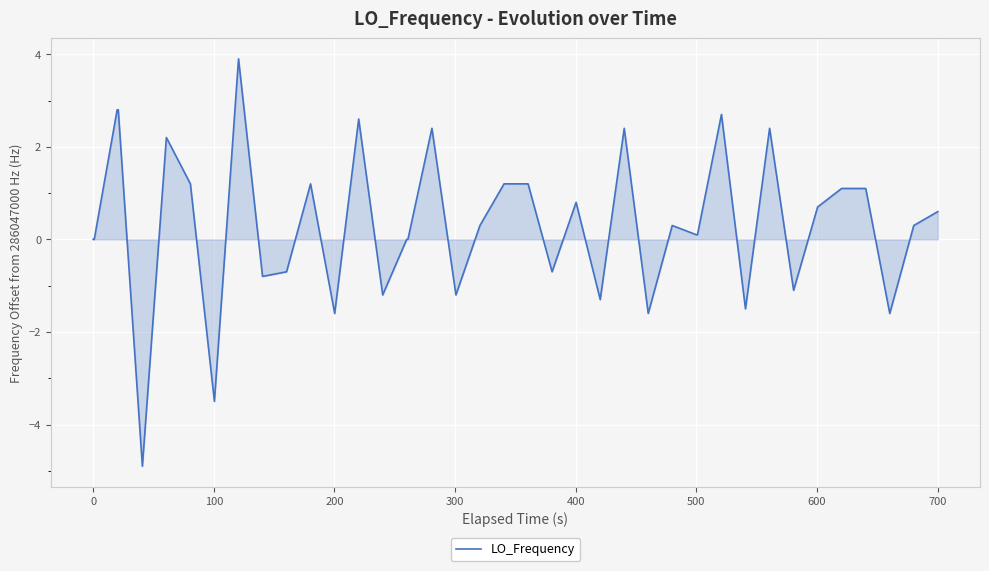

What is the difference between the maximum and minimum values?

8.8